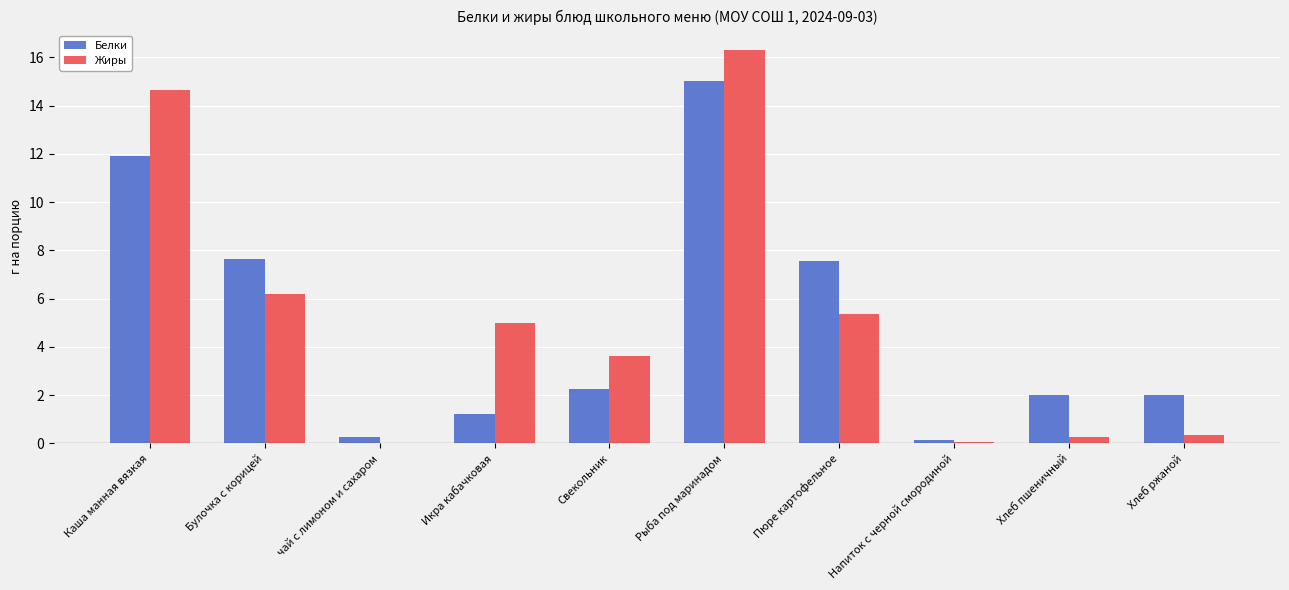

How many categories are shown in the chart?

10